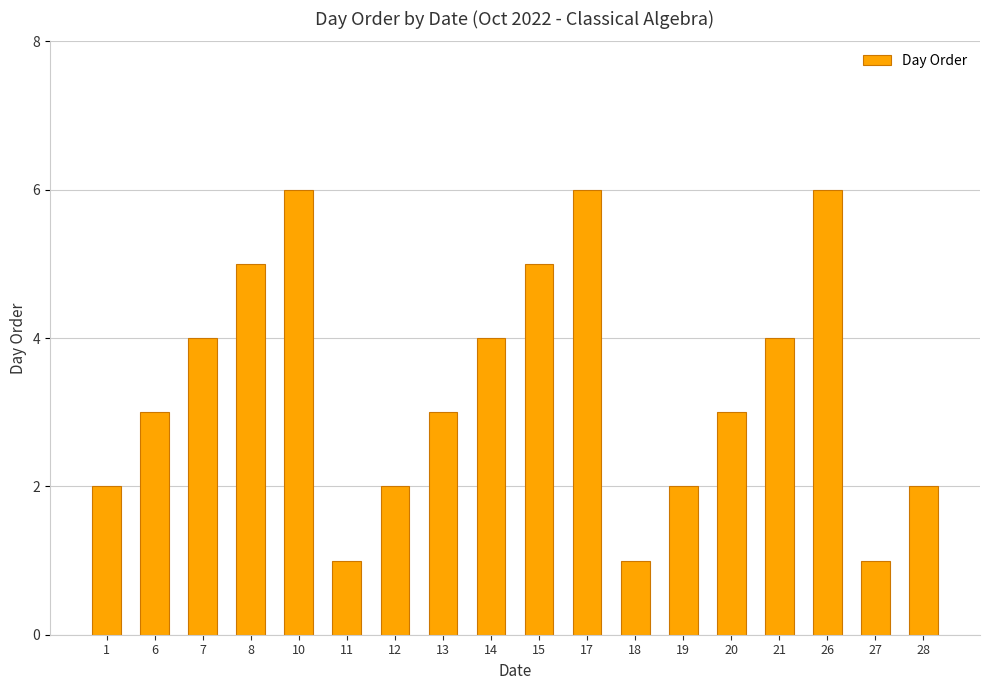

What is the maximum value shown in the chart?

6